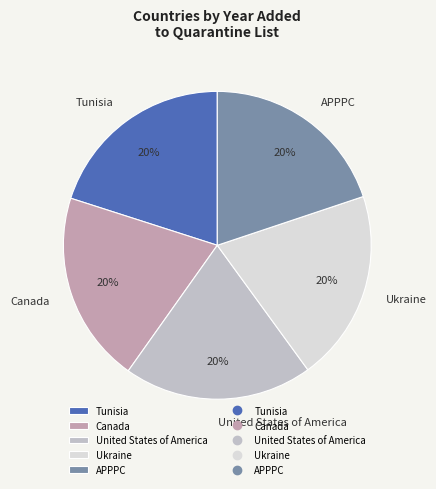

Does any single category account for the majority?

No